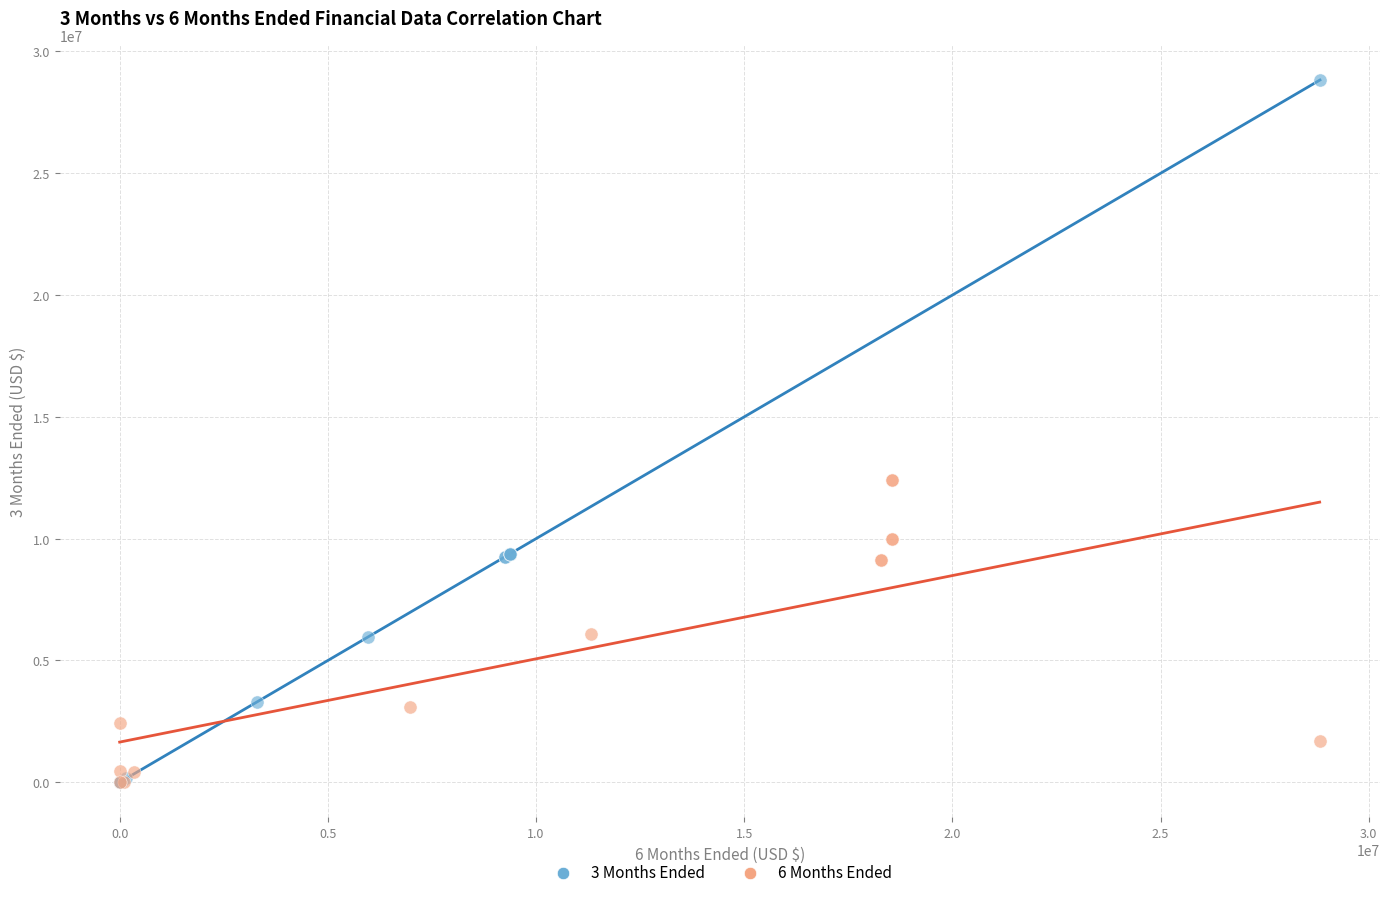

Which series has the largest Y range (max minus min)?

3 Months Ended